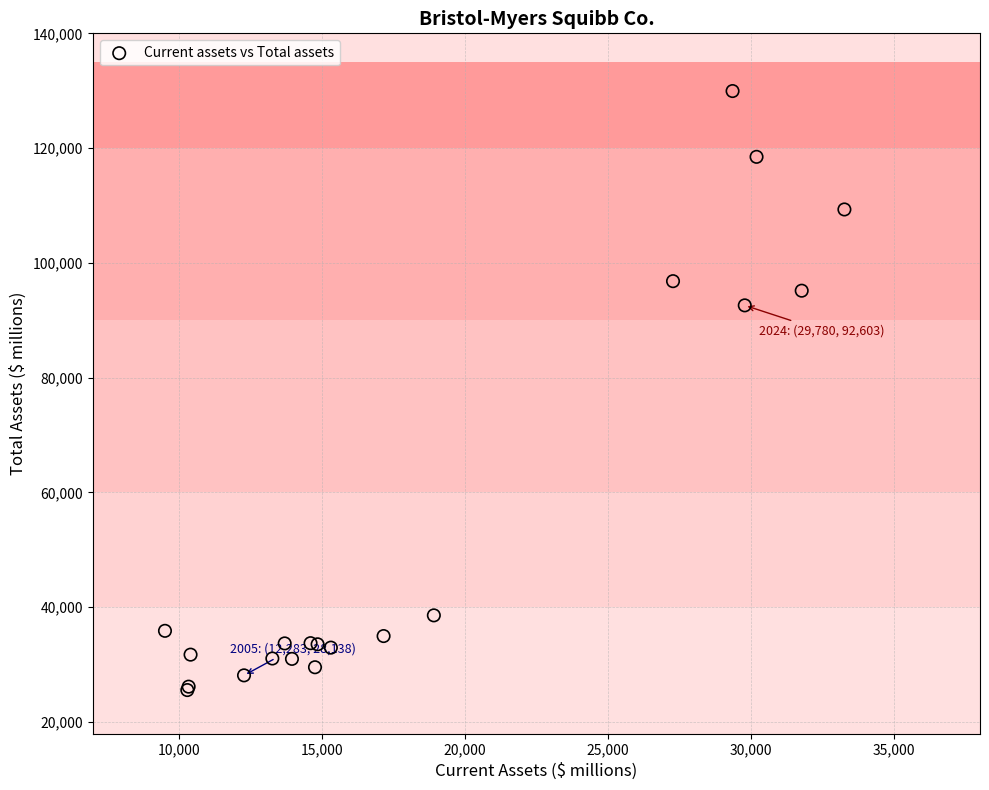

What Y value in the scatter plot is closest to 77759?

92603